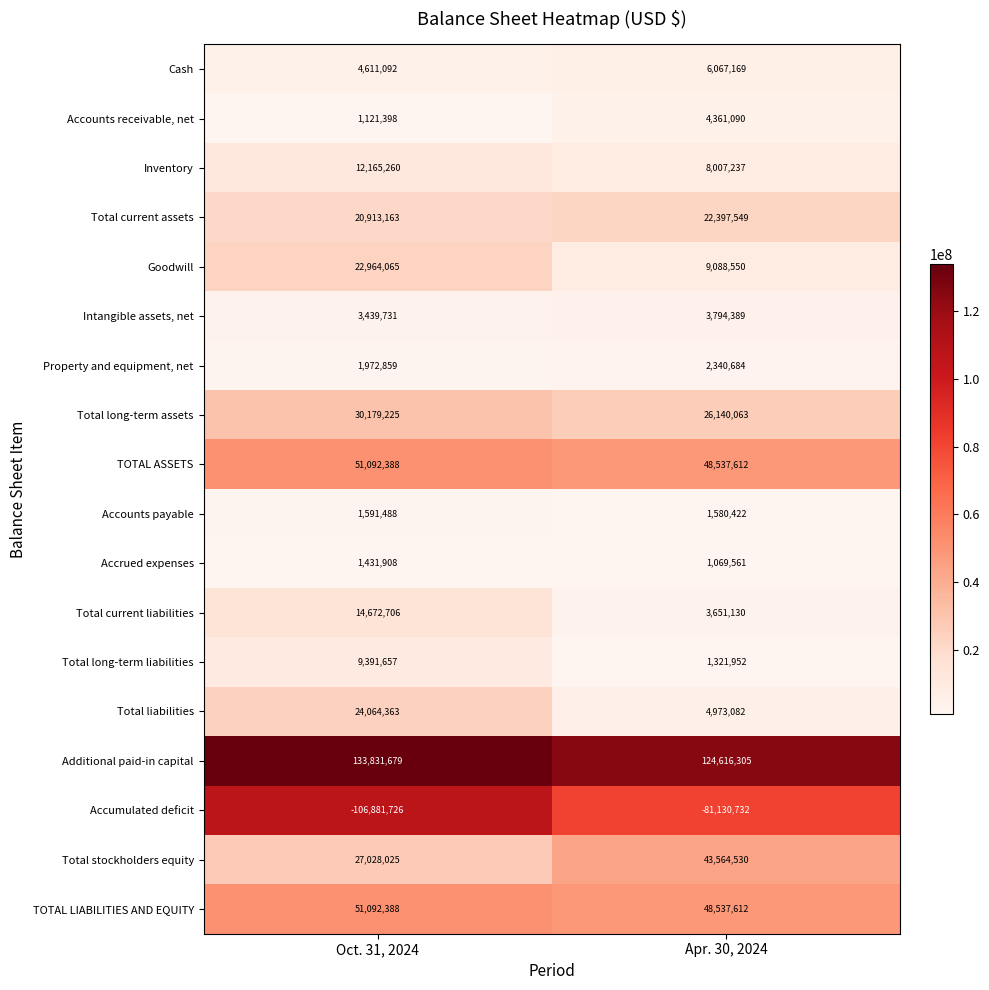

How many values in the Accumulated deficit series are below -81130732?

1